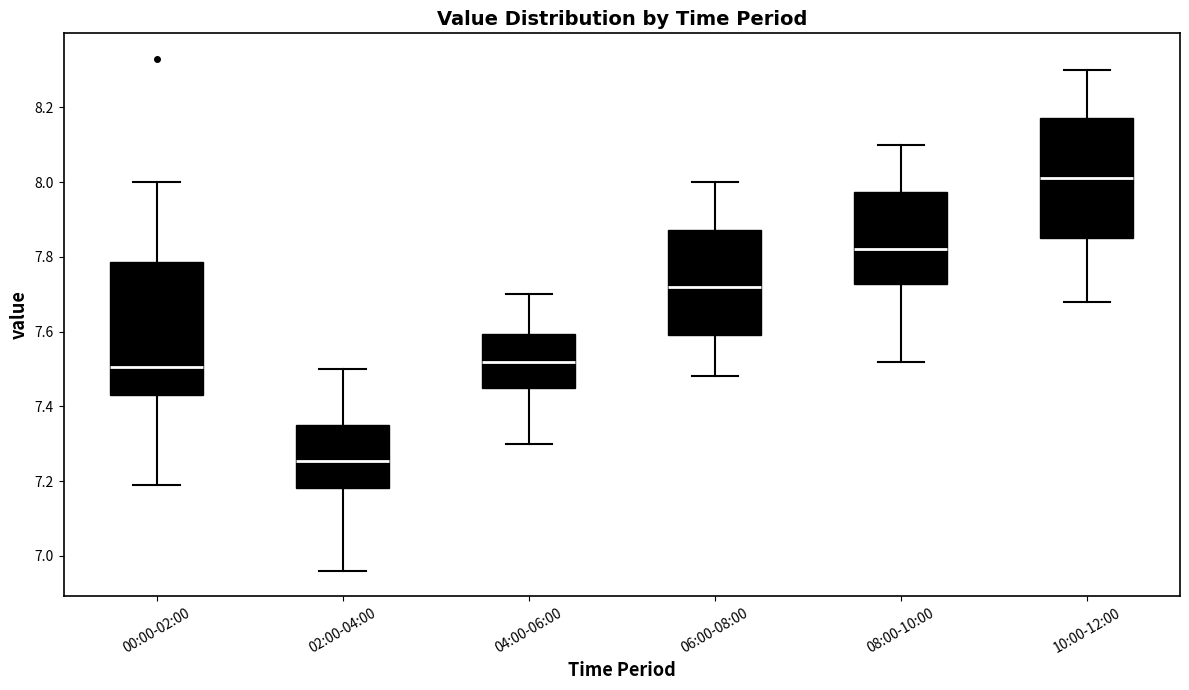

Reading left to right, transcribe this box plot: for each box, give where its median line is, the range the box spans, and where its two whiskers end, as read against the y-axis. The values are not printed on the chart, so give them approximately, as read against the axis.

00:00-02:00: median 7.50, box 7.44 to 7.78, whiskers 7.20 to 8.00
02:00-04:00: median 7.26, box 7.18 to 7.36, whiskers 6.96 to 7.50
04:00-06:00: median 7.52, box 7.46 to 7.60, whiskers 7.30 to 7.70
06:00-08:00: median 7.72, box 7.60 to 7.88, whiskers 7.48 to 8.00
08:00-10:00: median 7.82, box 7.72 to 7.98, whiskers 7.52 to 8.10
10:00-12:00: median 8.02, box 7.86 to 8.18, whiskers 7.68 to 8.30